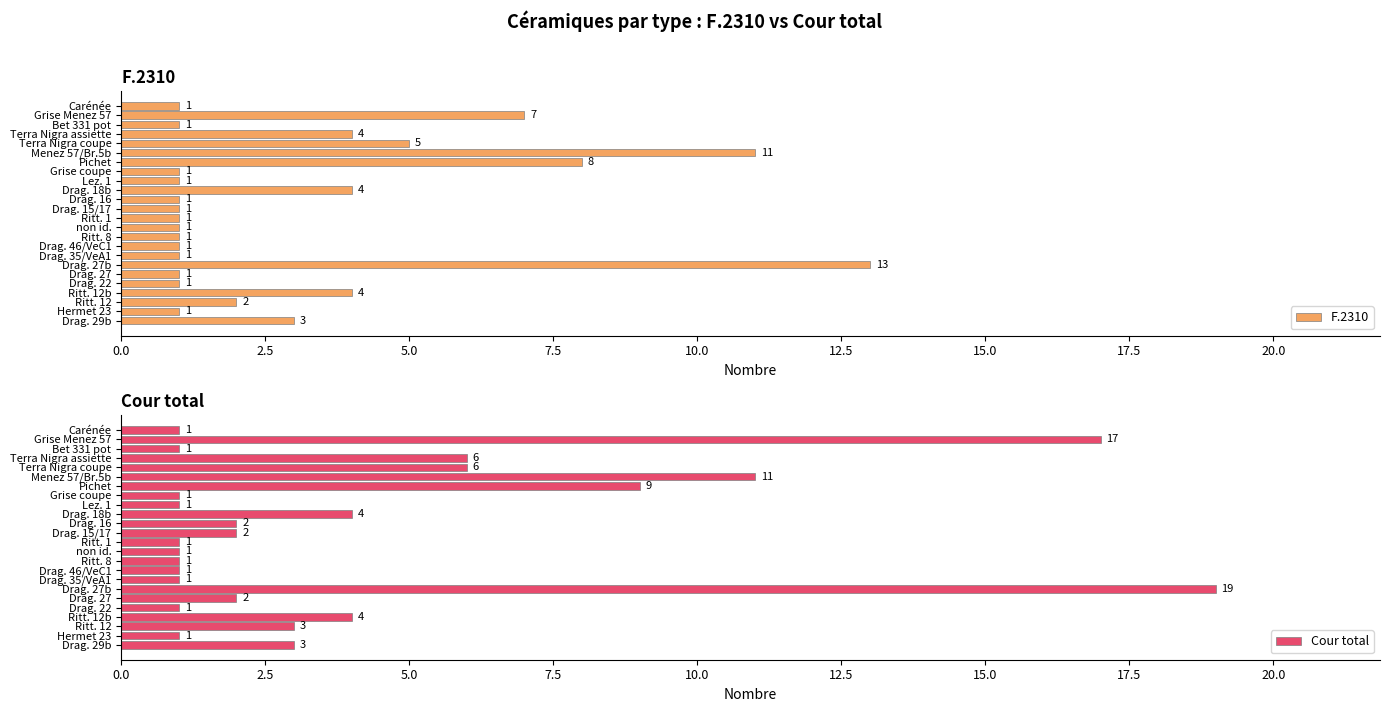

What is the approximate value of Cour total at Pichet, to the nearest 5?

10